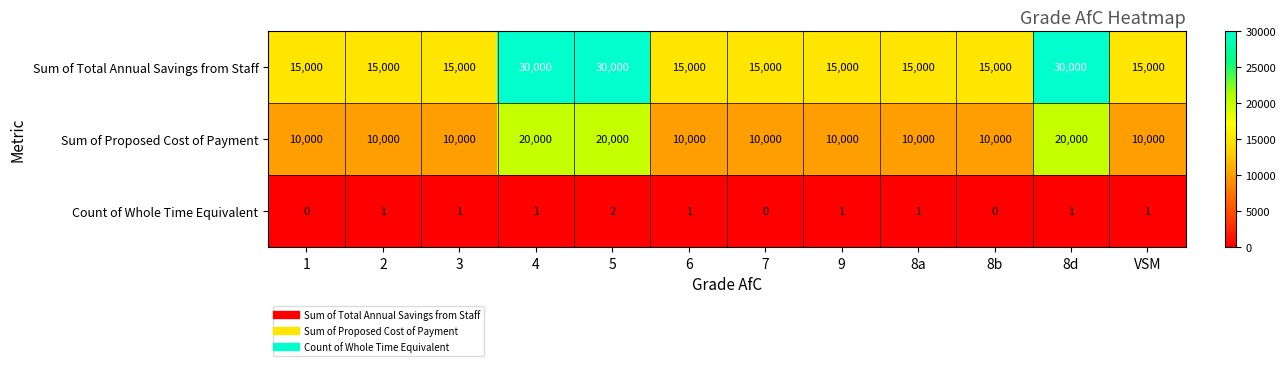

Which series has the largest total across all categories?

Sum of Total Annual Savings from Staff